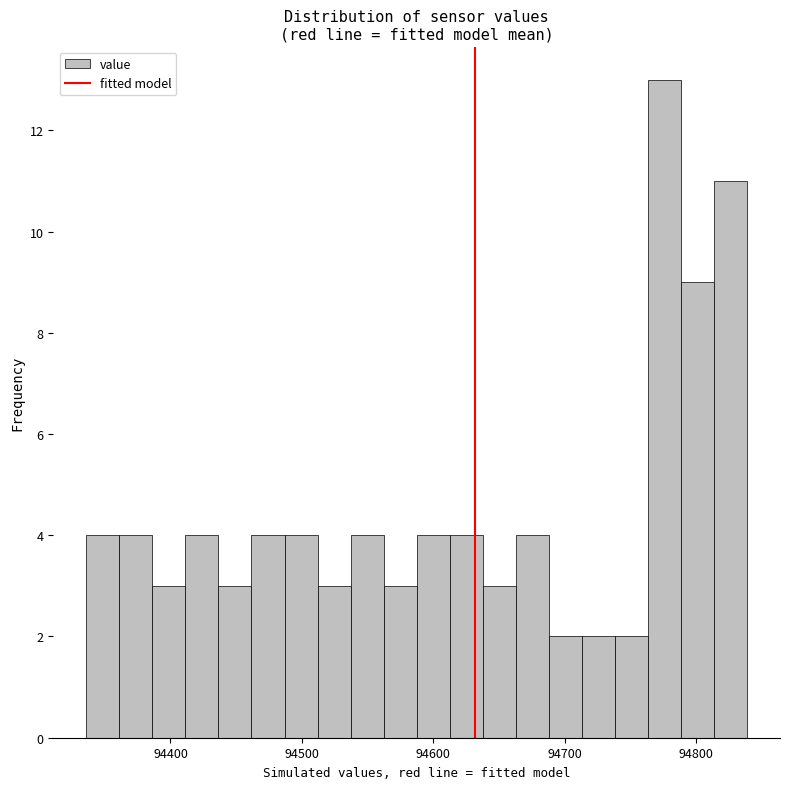

Around what value on the x-axis is the tallest bar? Give the approximate position of its centre, as read against the axis.

94780